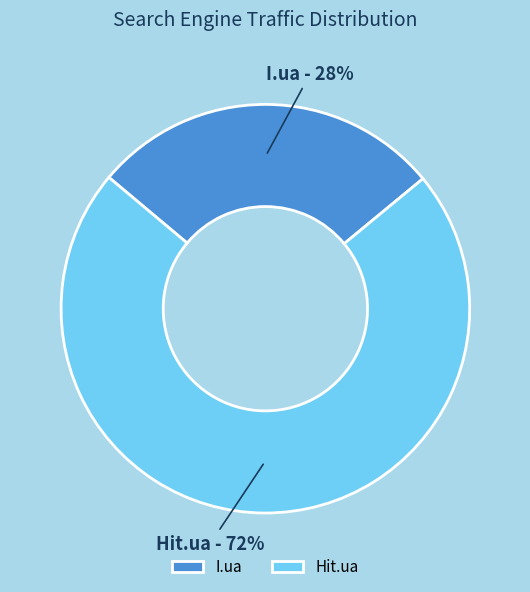

Which category has the smallest portion of the pie?

I.ua